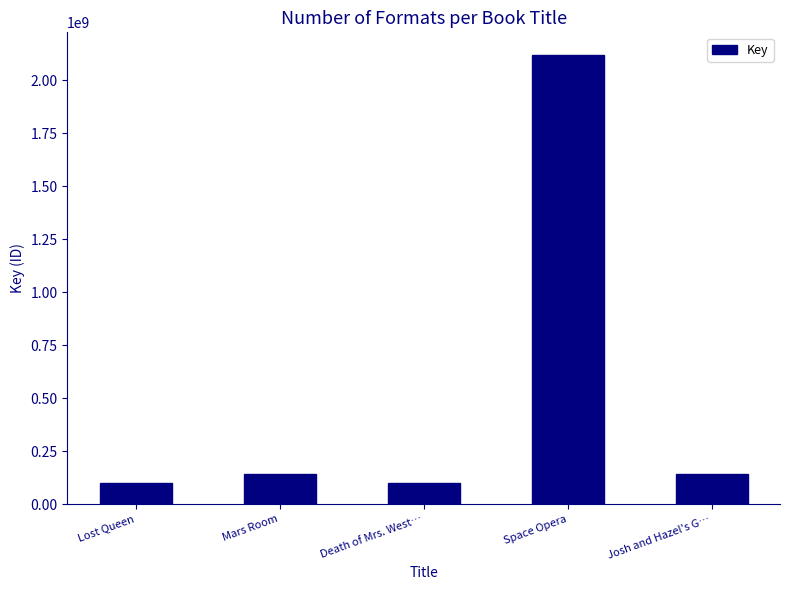

What is the difference between the values at Space Opera and Death of Mrs. West…?

2018193633